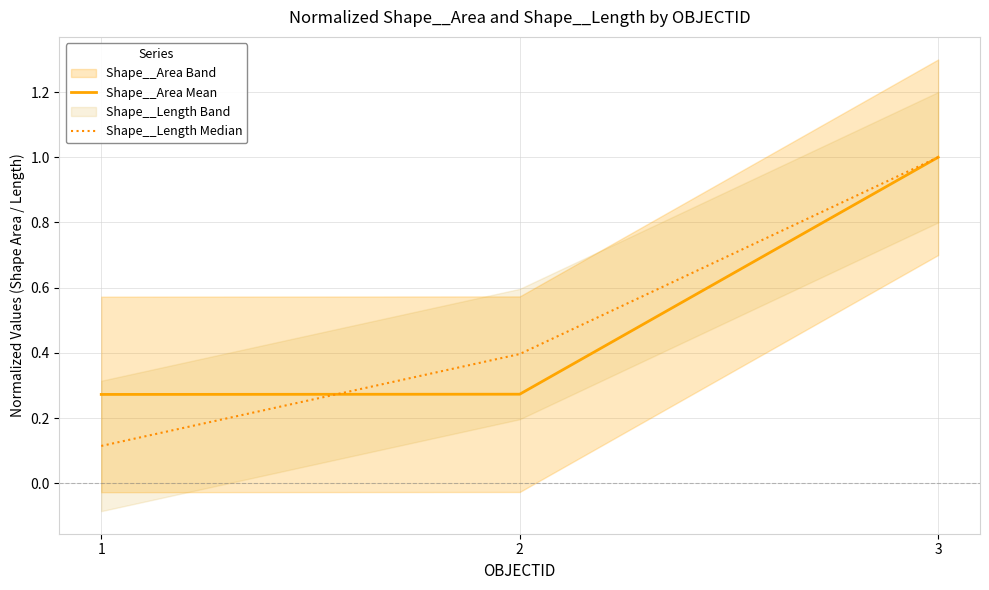

What is the lowest value of the Shape__Area Mean series?

0.3